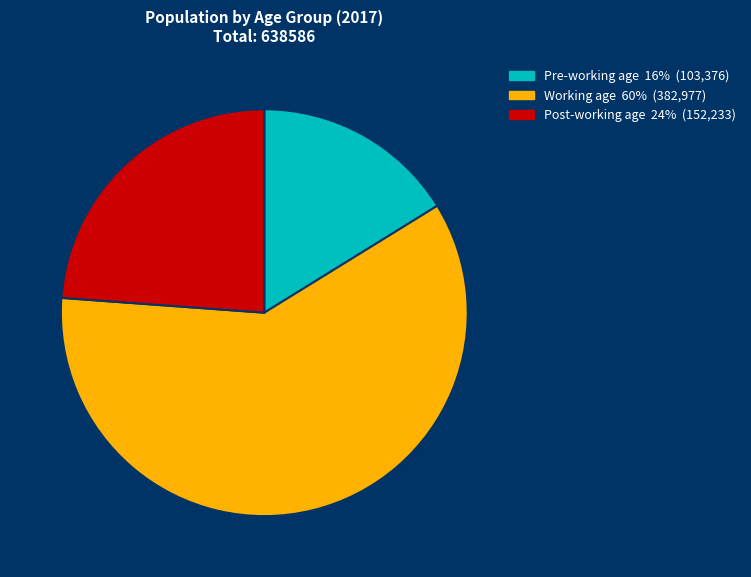

What is the ratio of the value at Post-working age to the value at Pre-working age?

1.5